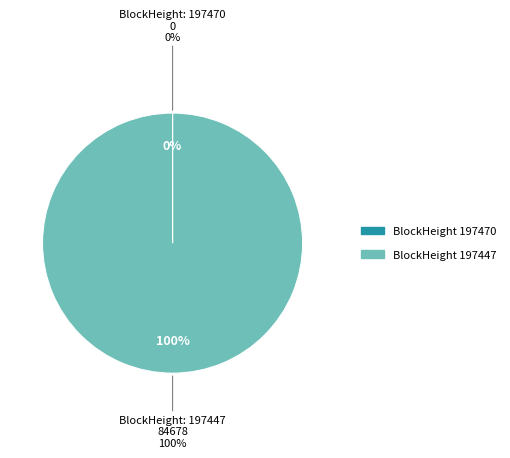

Count the number of slices in the pie.

2